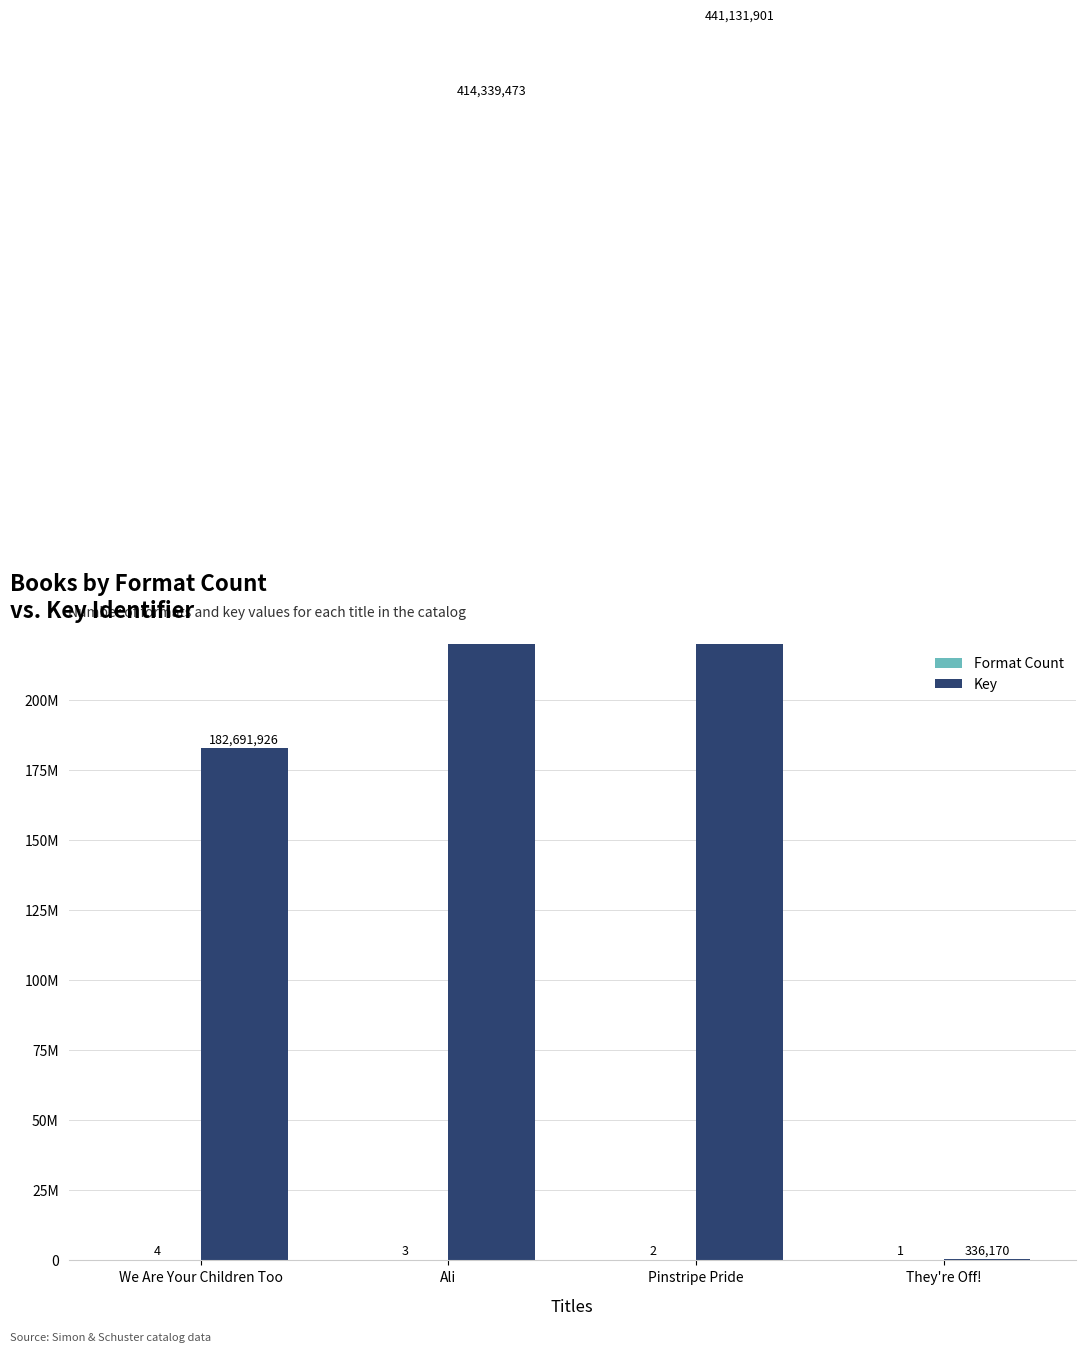

What is the value of the Format Count bar at the 2nd from the left?

3